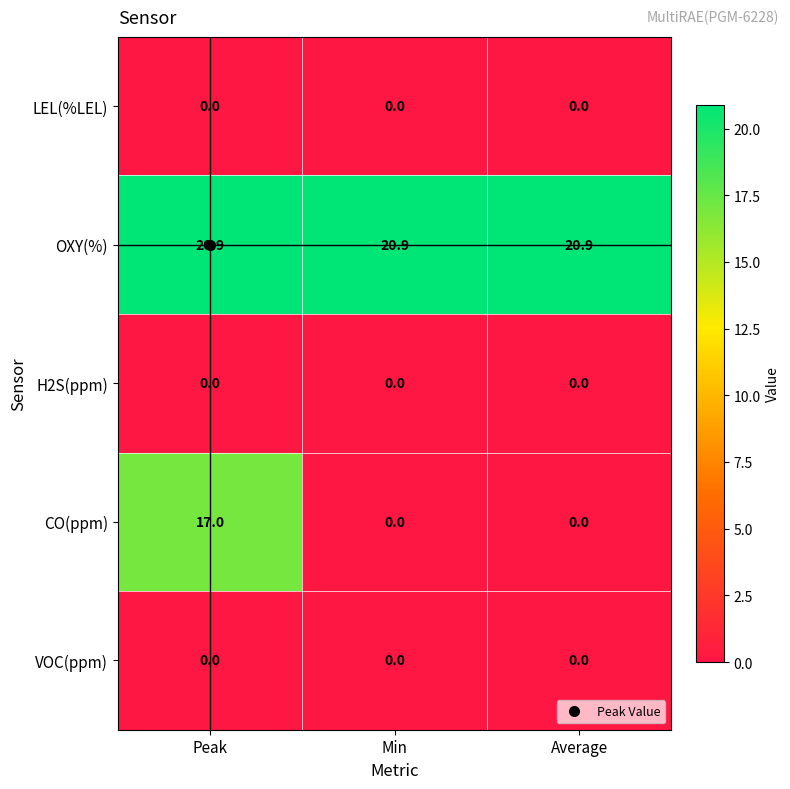

Count the number of categories in the chart.

3